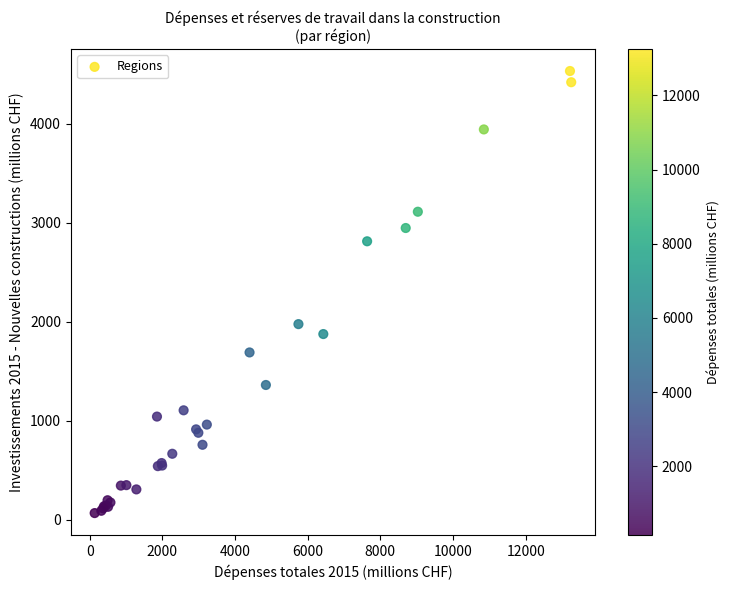

What Y value in the scatter plot is closest to 2297?

1974.0